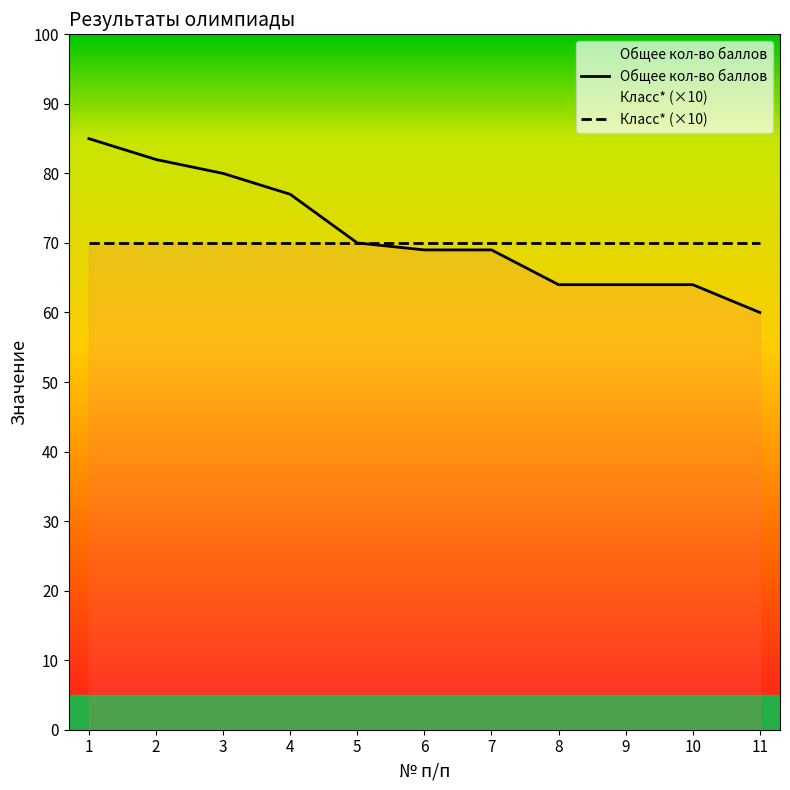

Between 4 and 8, which is larger?

4